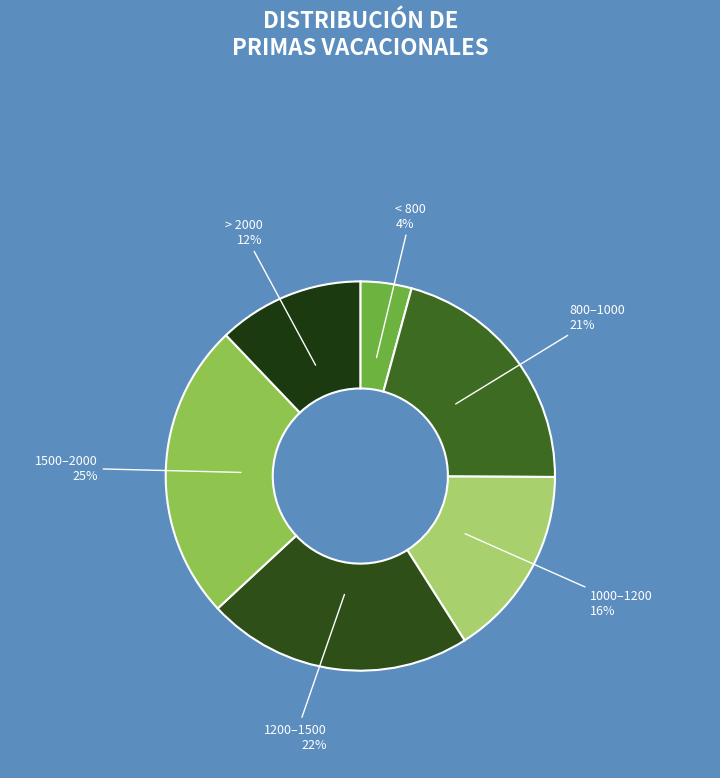

Count the number of slices in the pie.

6